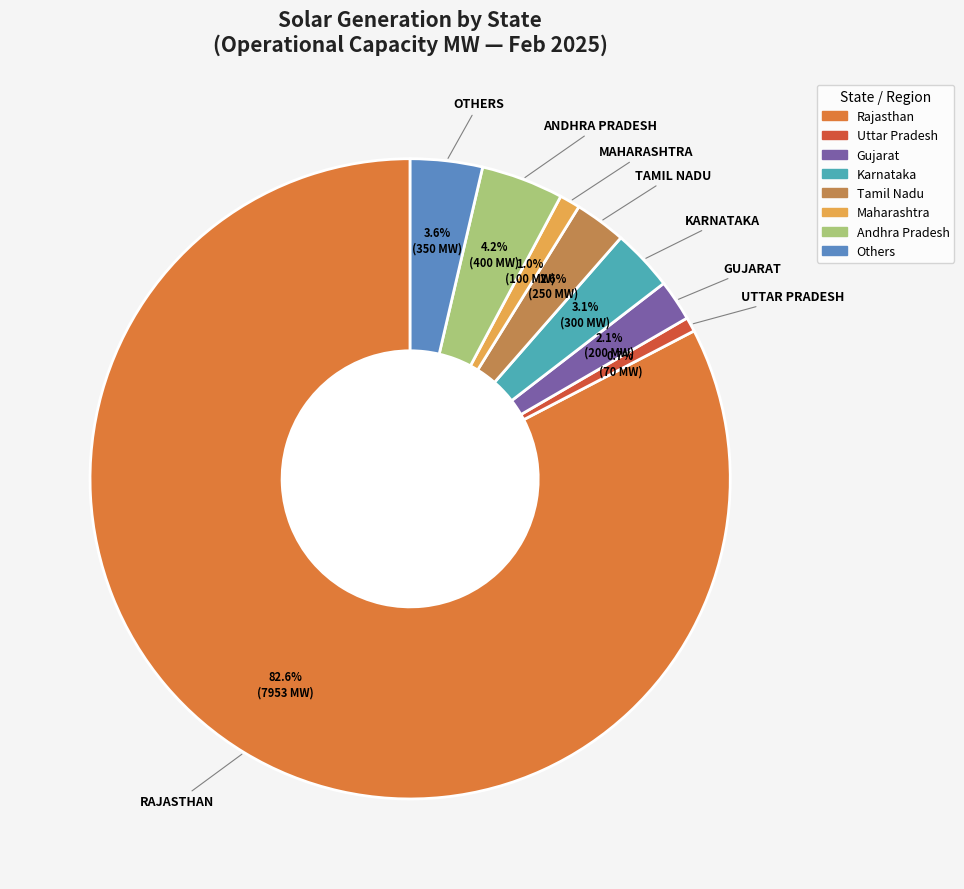

How many slices are in this pie chart?

8